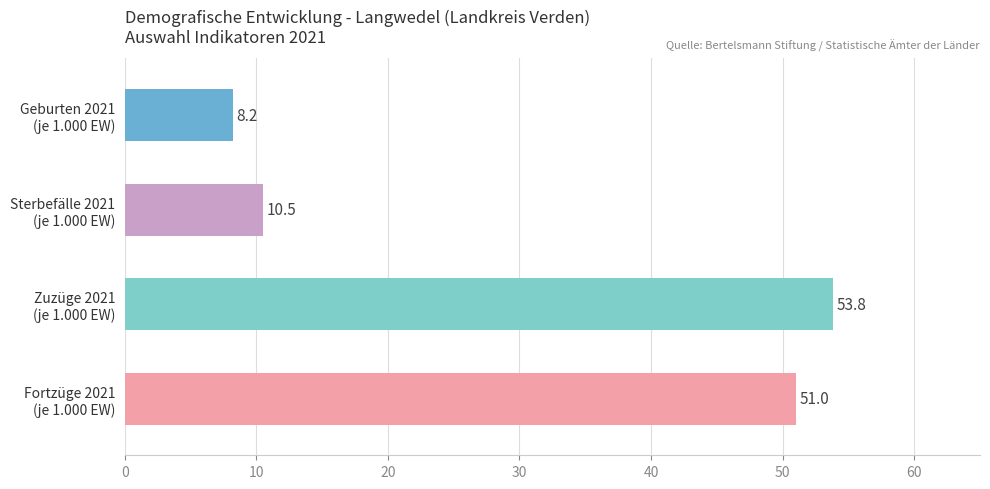

Are the bars horizontal?

Yes